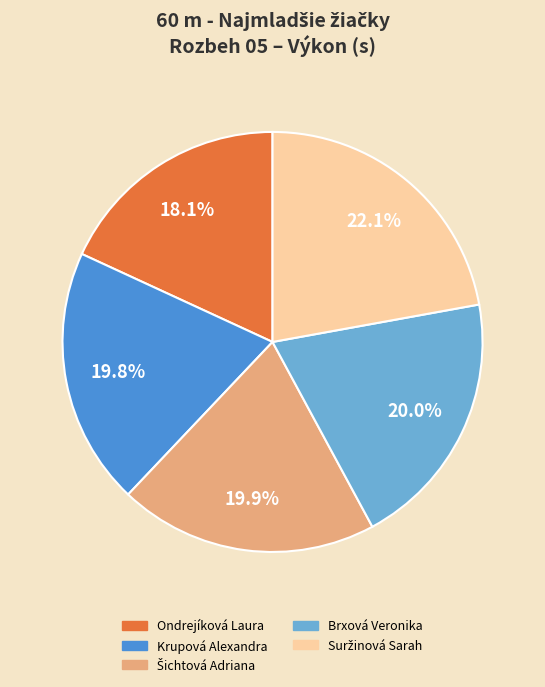

Which has a higher value, Krupová Alexandra or Ondrejíková Laura?

Krupová Alexandra